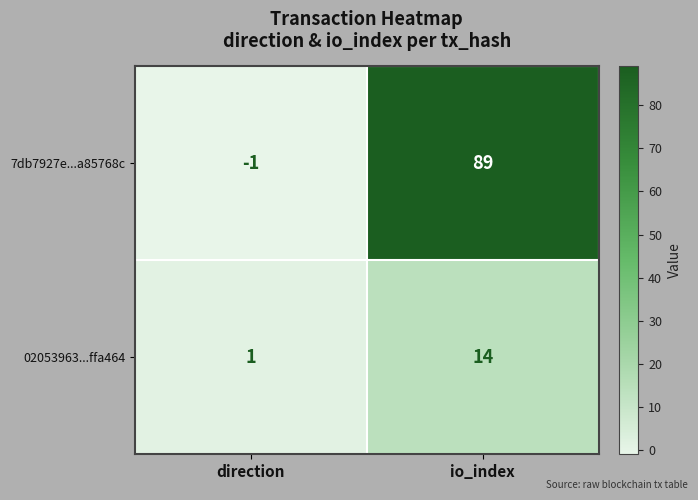

List the series in order of their peak value, lowest first.

02053963...ffa464, 7db7927e...a85768c